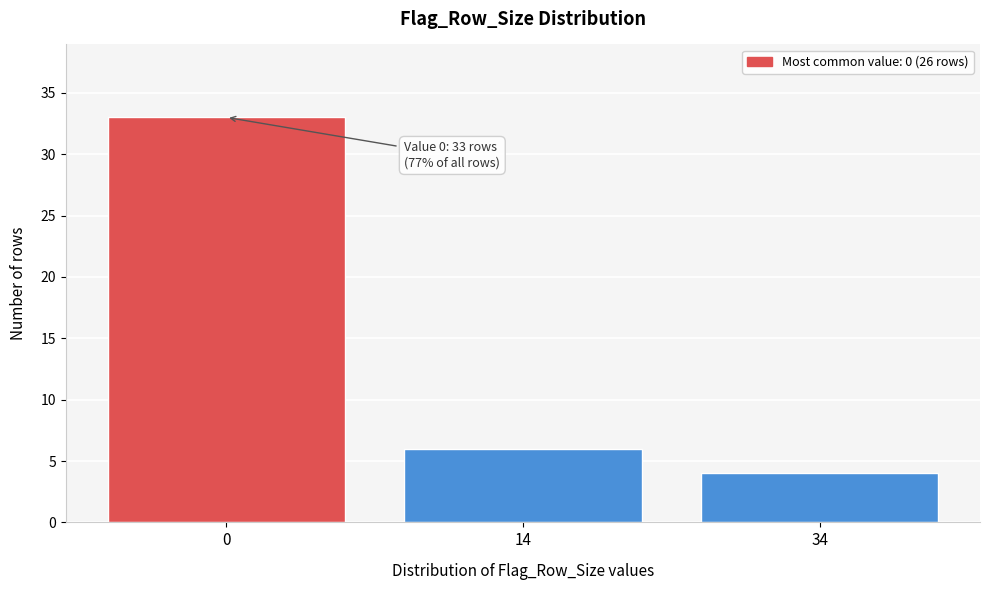

Reading right to left, what are all the values shown in this chart?

34=4	14=6	0=33